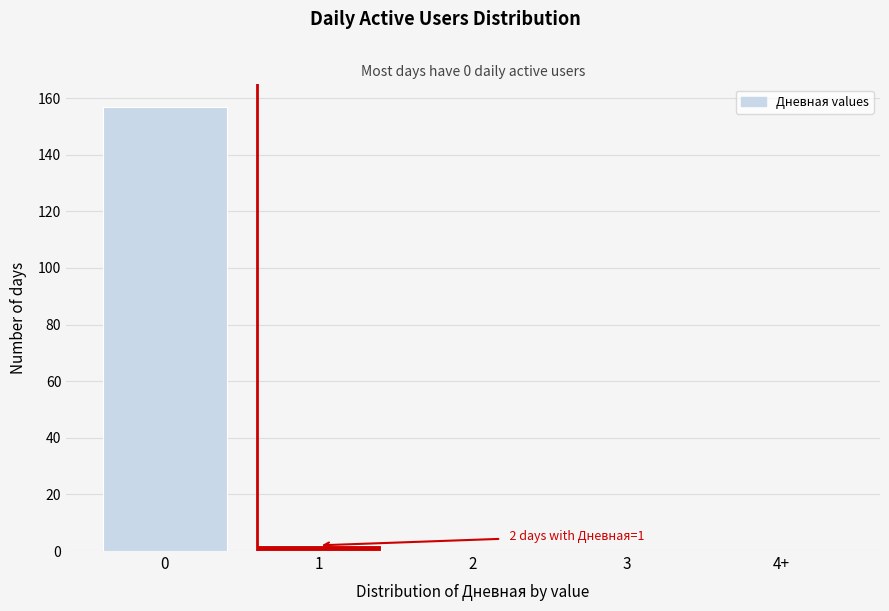

Reading left to right, extract all data points from this chart.

0=157	1=2	2=0	3=0	4+=0